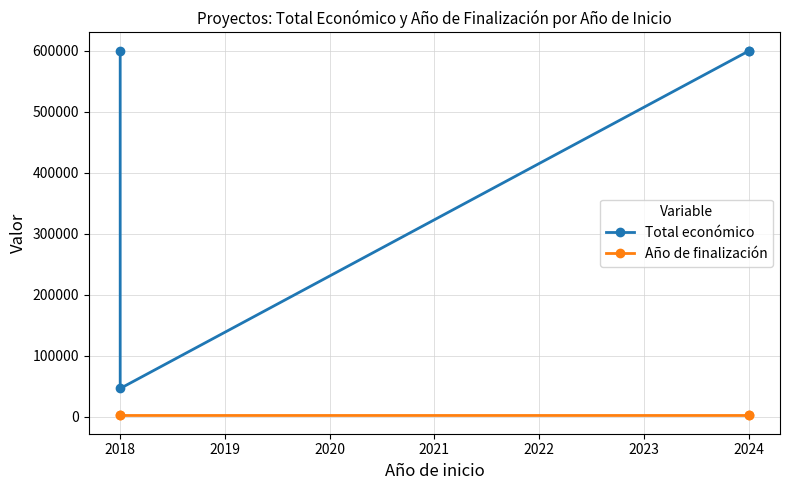

Between 2018 and 2024, which series saw the biggest shift?

Total económico